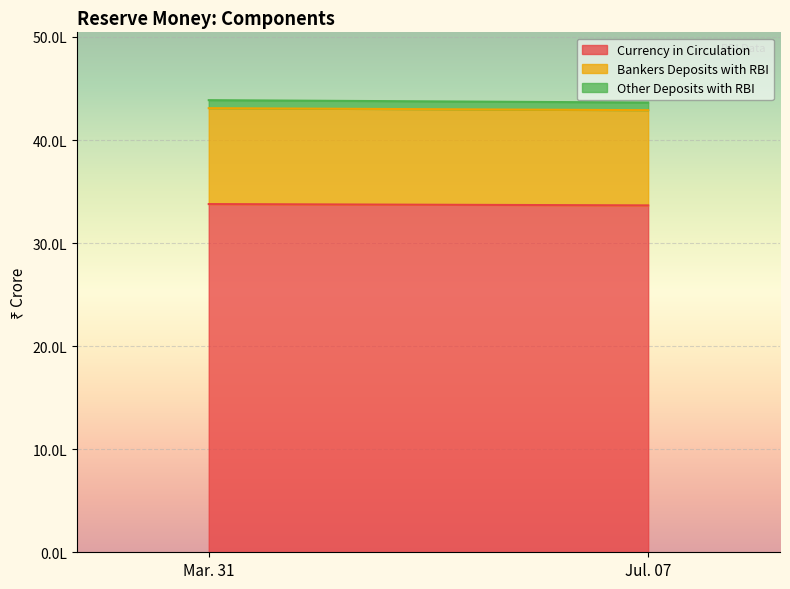

What is the value of the Bankers Deposits with RBI point at the 2nd from the left?

923629